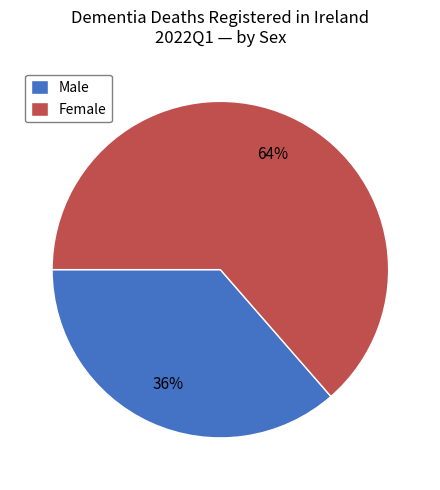

What percentage is the Female slice, to the nearest percent?

64%